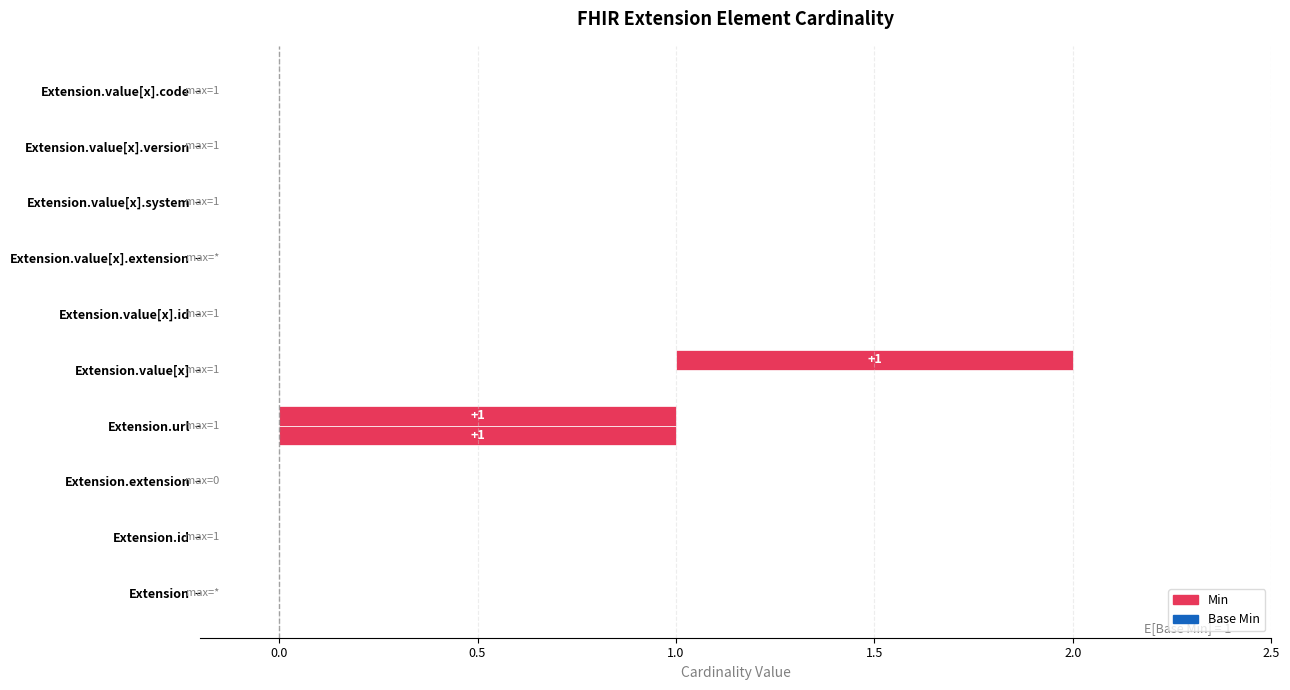

List the series in order of their peak value, lowest first.

Min, Base Min